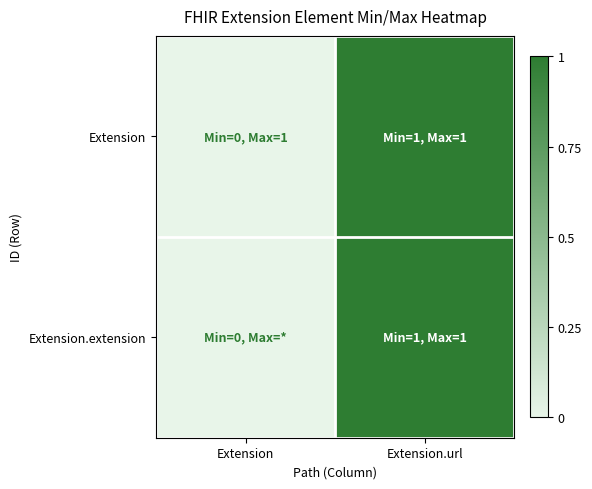

Which series changed the most between Extension and Extension.url?

Extension